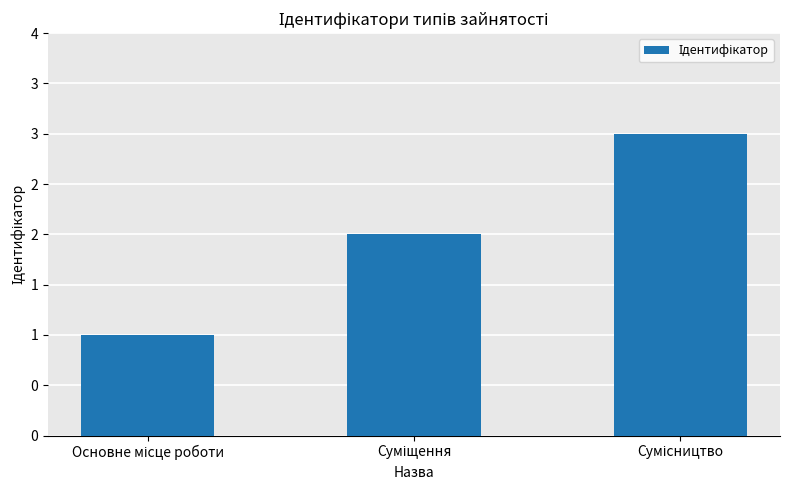

List the labels in order of value, largest first.

Сумісництво, Суміщення, Основне місце роботи